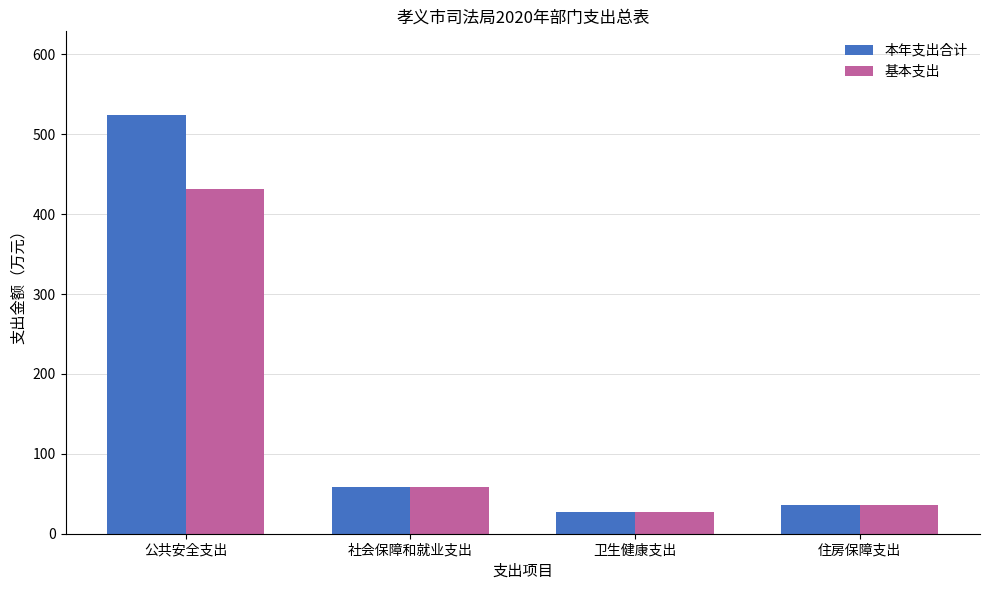

Rank the series by their maximum value, from lowest to highest.

基本支出, 本年支出合计